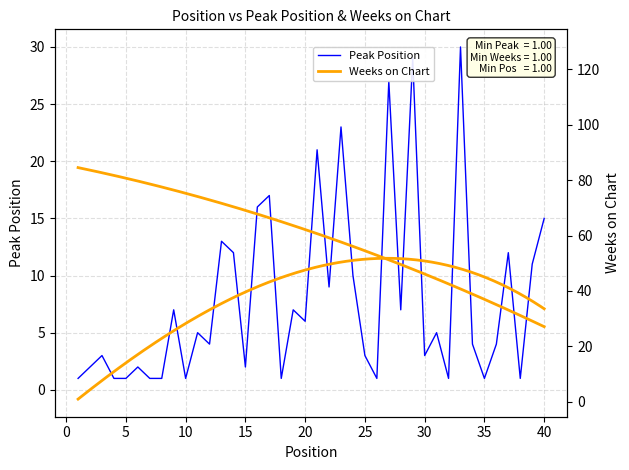

True or false: Weeks on Chart has a value of 1 at 13.

False